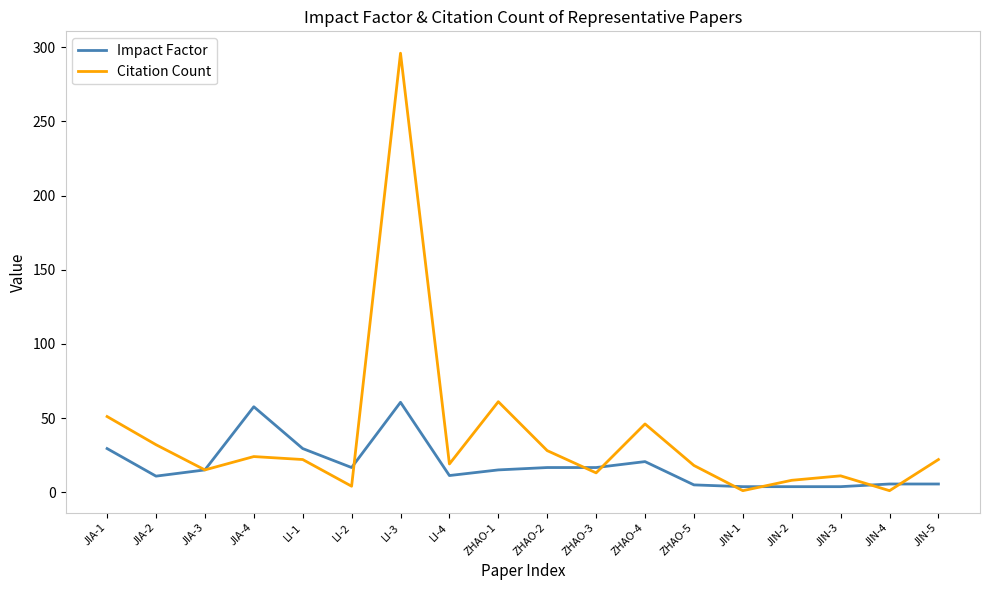

Which series changed the most between ZHAO-2 and JIN-3?

Citation Count